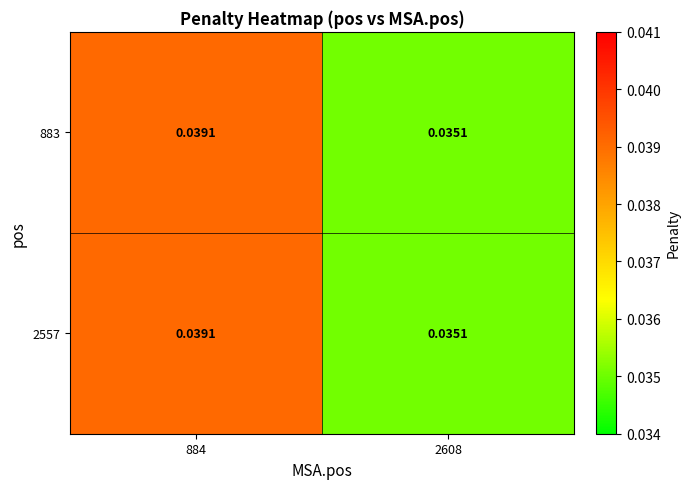

What is the total value across all series at 2608?

0.1